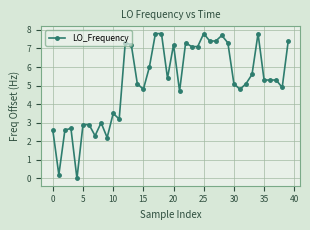

What is the difference between the maximum and minimum values?

7.8